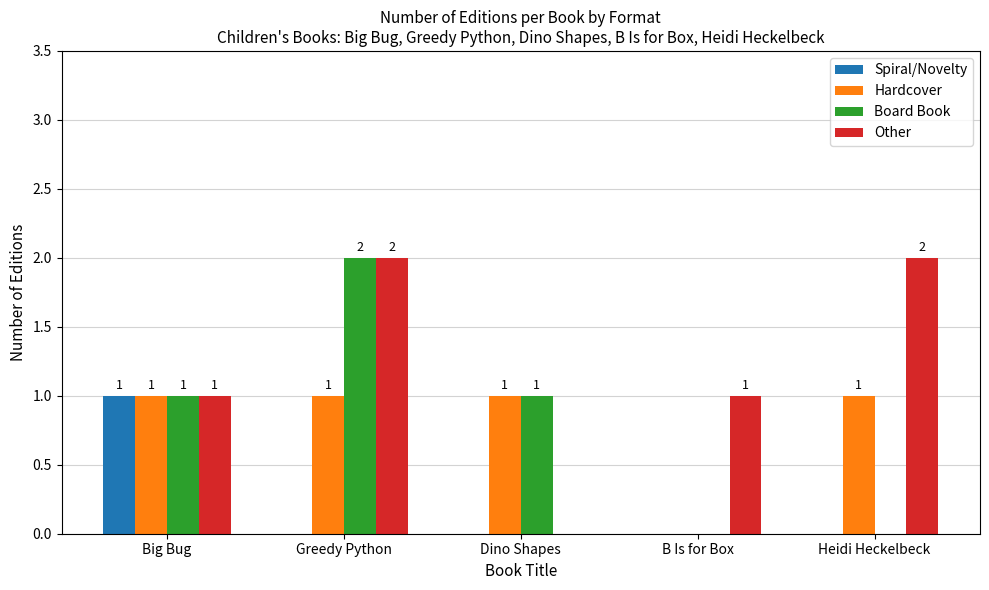

Which series changed the most between Greedy Python and B Is for Box?

Board Book